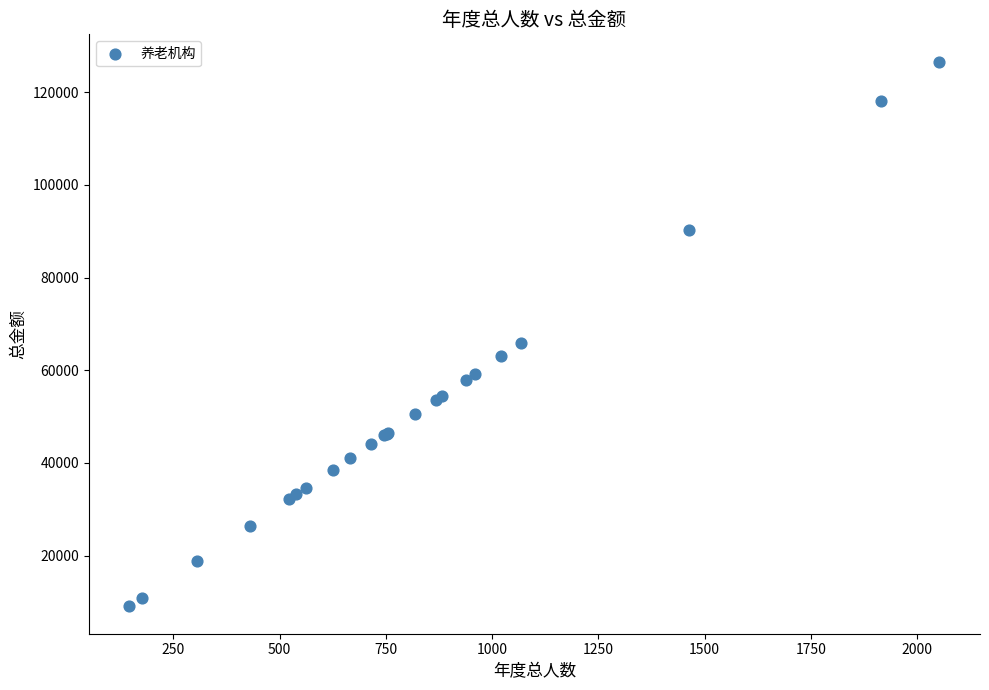

What Y value in the scatter plot is closest to 67815?

65790